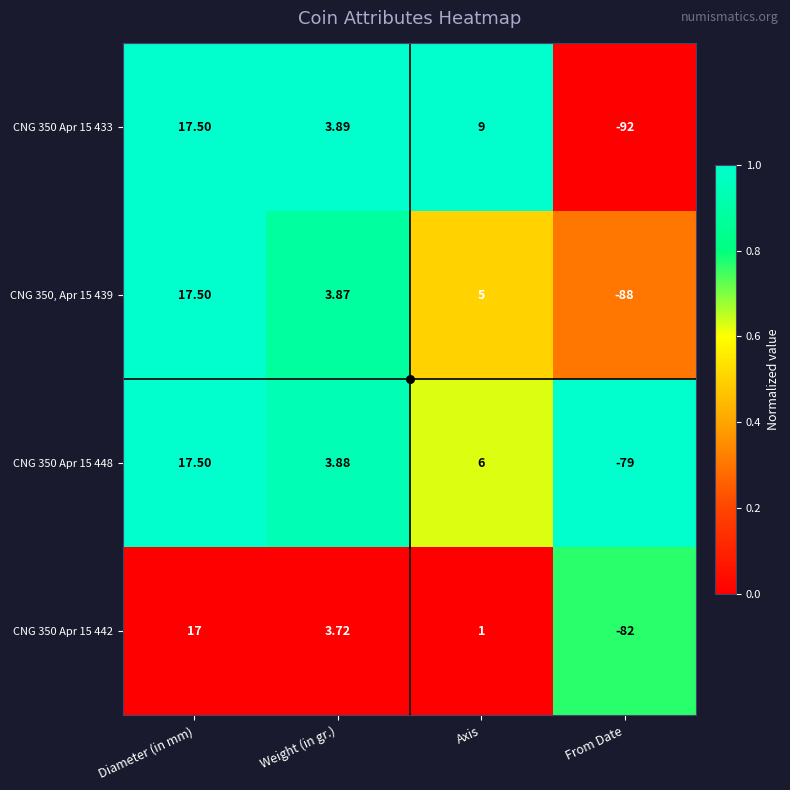

List the labels in order of CNG 350 Apr 15 433 value, largest first.

Diameter (in mm), Axis, Weight (in gr.), From Date